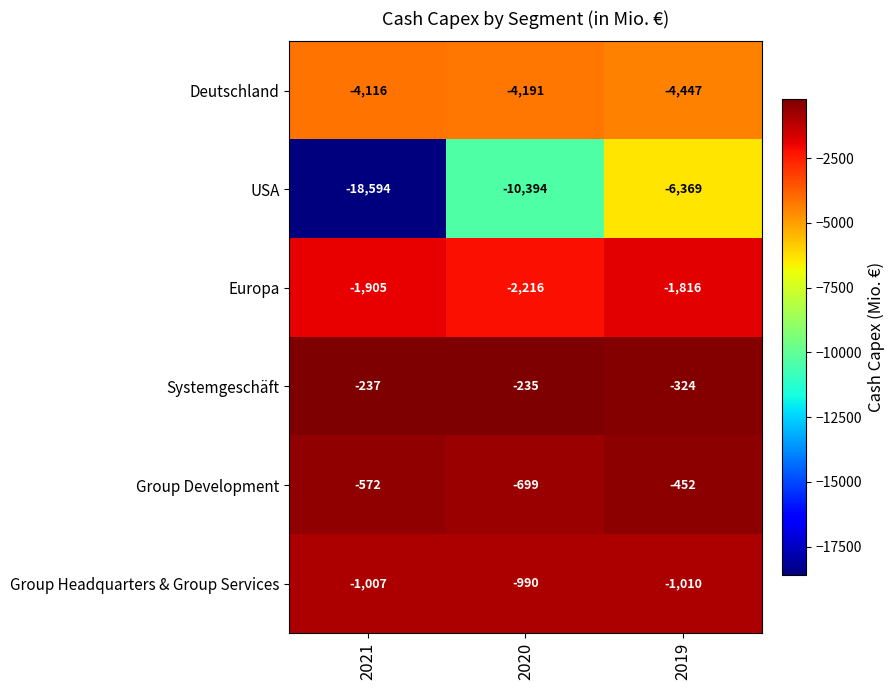

Reading left to right, extract all data points from this chart.

Deutschland: 2021=-4116	2020=-4191	2019=-4447
USA: 2021=-18594	2020=-10394	2019=-6369
Europa: 2021=-1905	2020=-2216	2019=-1816
Systemgeschäft: 2021=-237	2020=-235	2019=-324
Group Development: 2021=-572	2020=-699	2019=-452
Group Headquarters & Group Services: 2021=-1007	2020=-990	2019=-1010